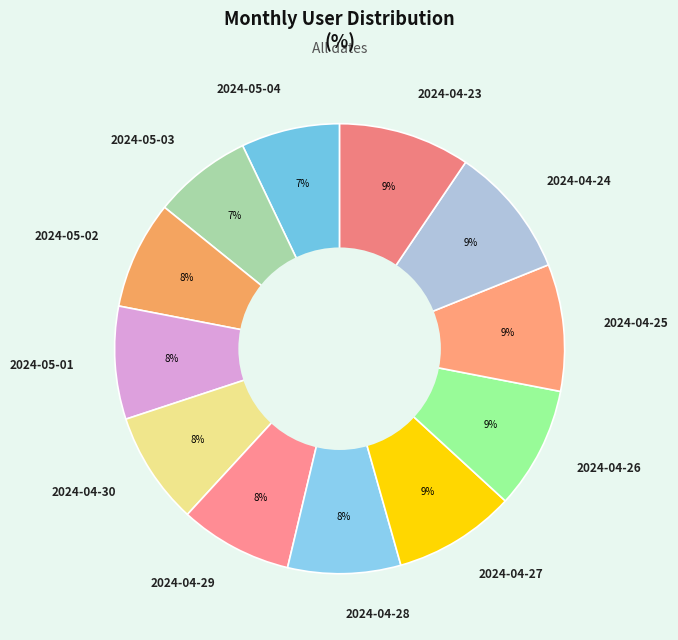

Is 2024-05-02 the majority of the pie?

No